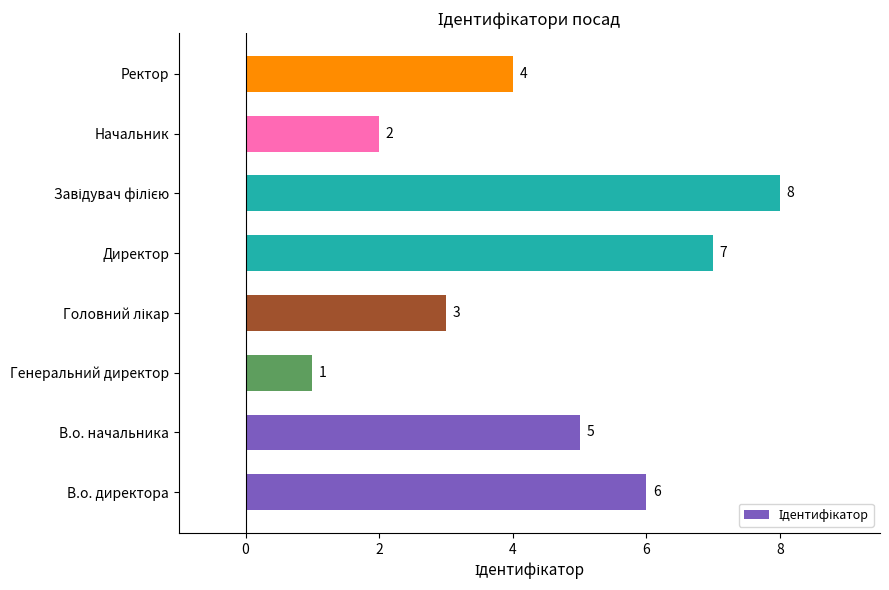

What is the sum of all values?

36